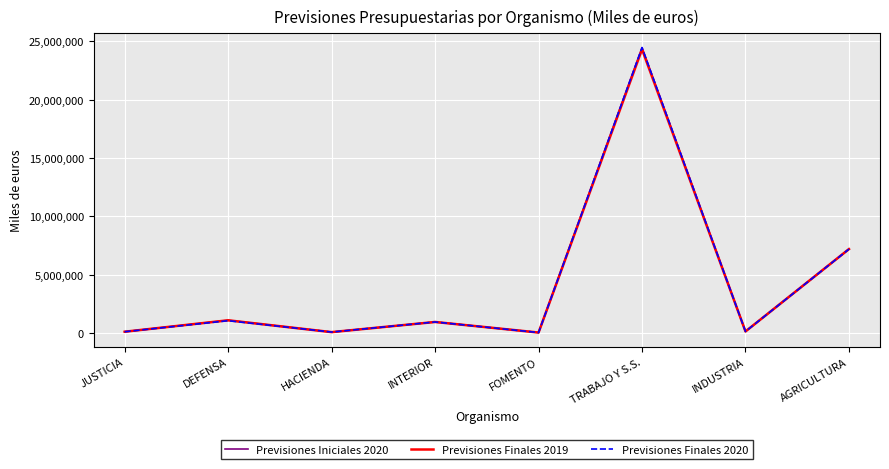

At which category does the chart reach its peak across all series?

TRABAJO Y S.S.